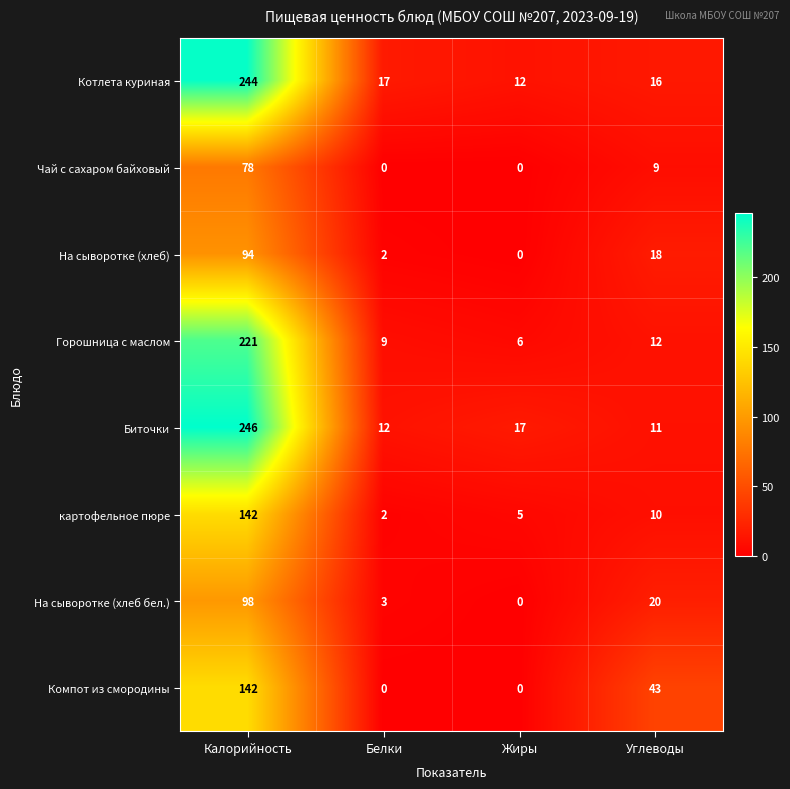

Which series has the largest total across all categories?

Котлета куриная